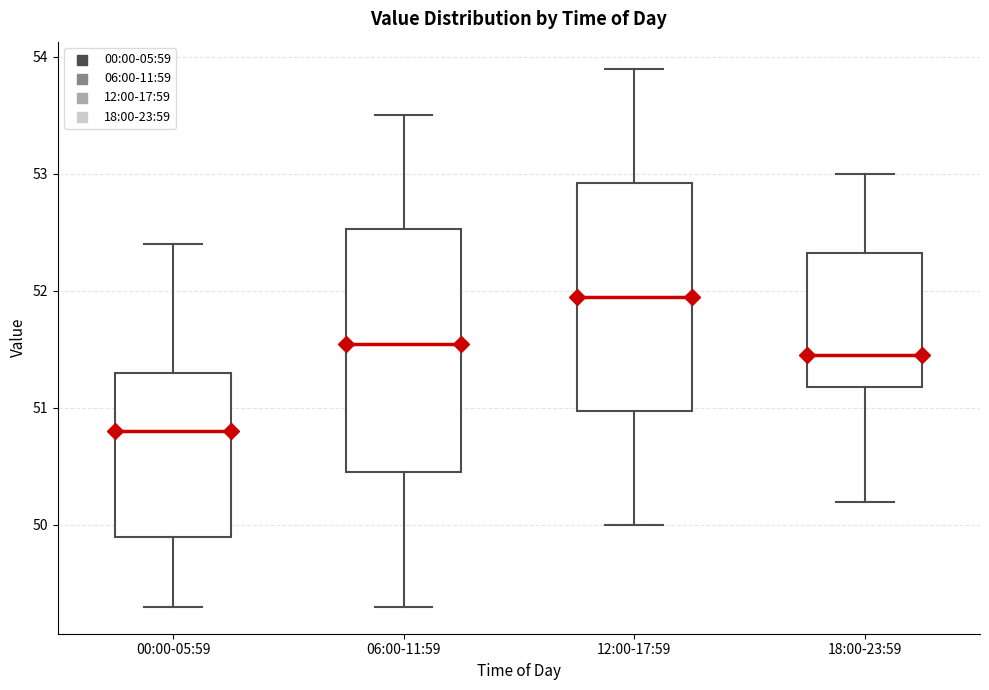

Which box has the highest median line?

12:00-17:59